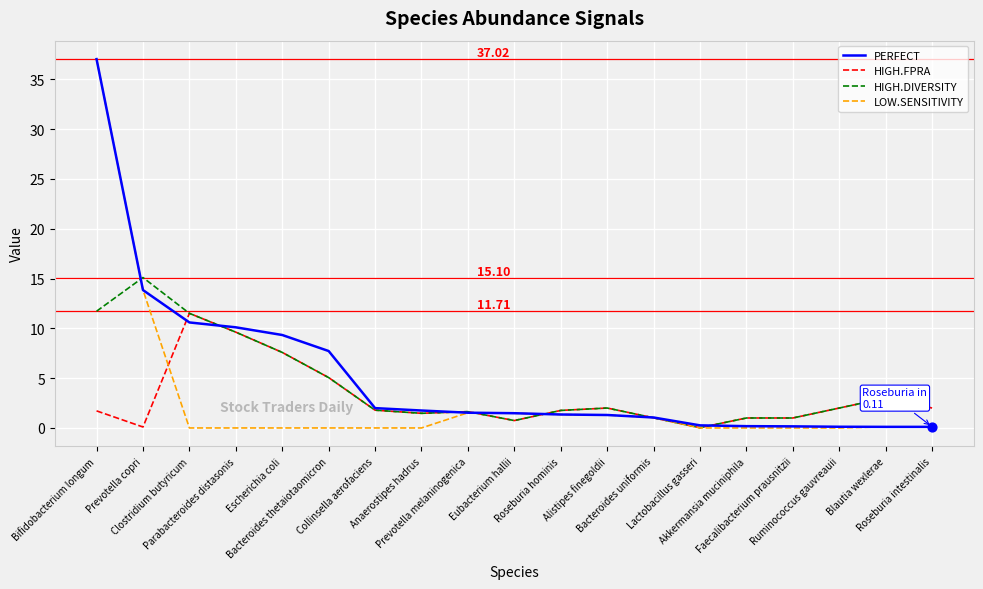

Is the value of PERFECT at Anaerostipes hadrus greater than the value of LOW.SENSITIVITY at Collinsella aerofaciens?

Yes